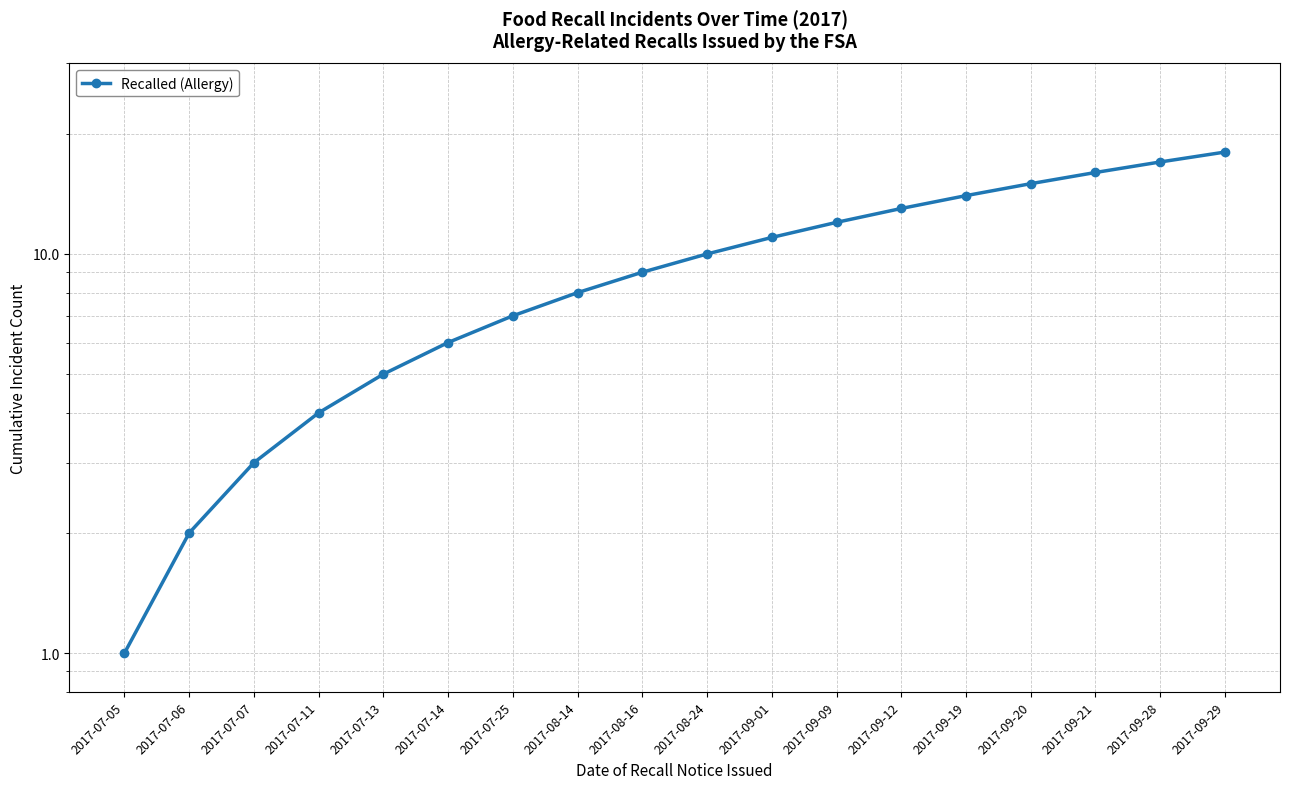

Count the number of categories in the chart.

18